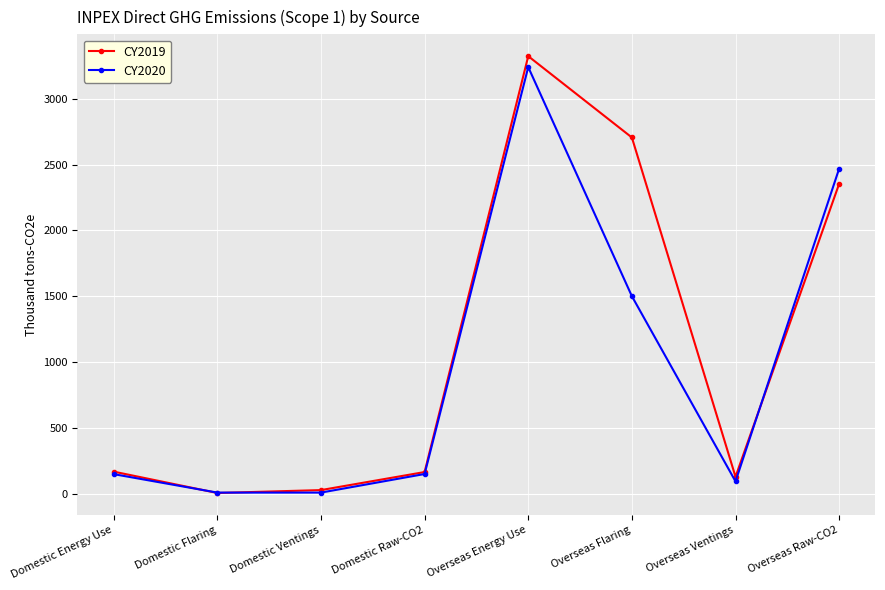

At how many categories does at least one series exceed 2266?

3